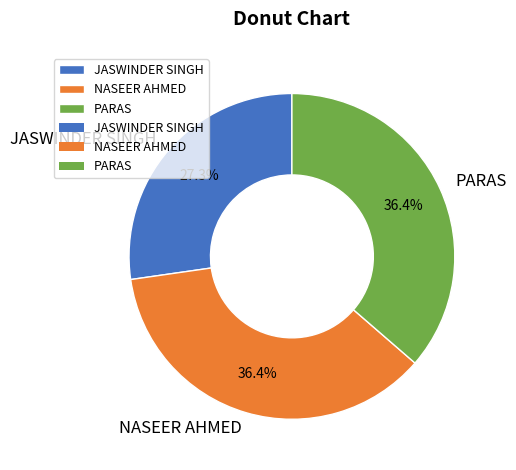

To the nearest percent, what portion does NASEER AHMED represent?

36%